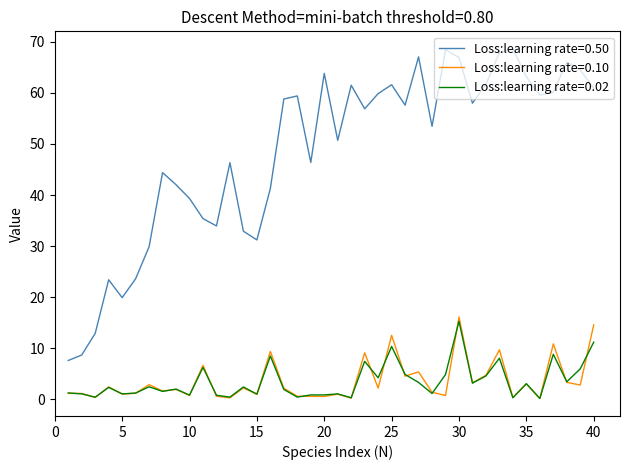

Which series has the widest spread of values?

Loss:learning rate=0.50